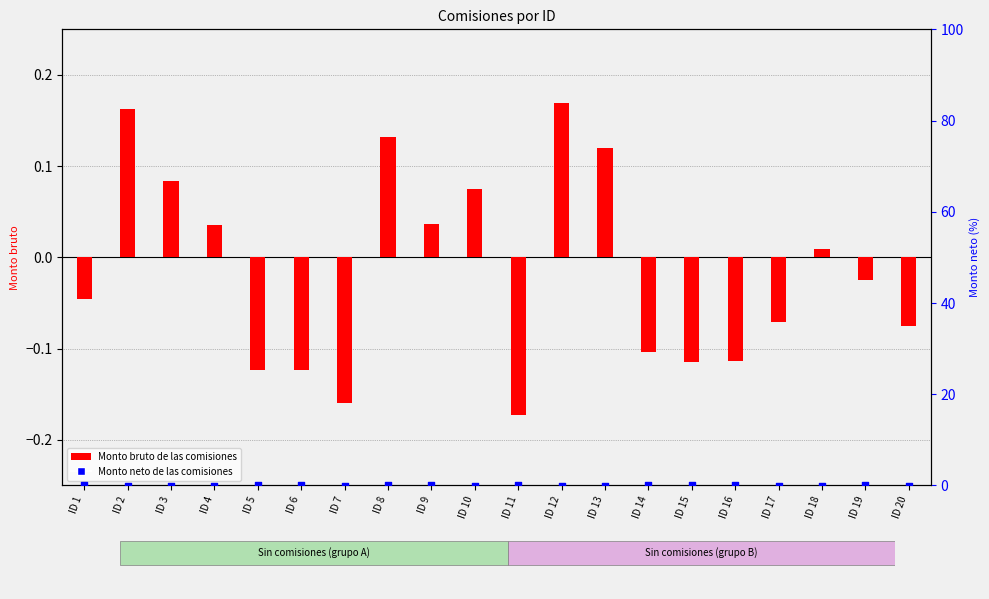

What is the total value across all series at ID 17?

-0.1